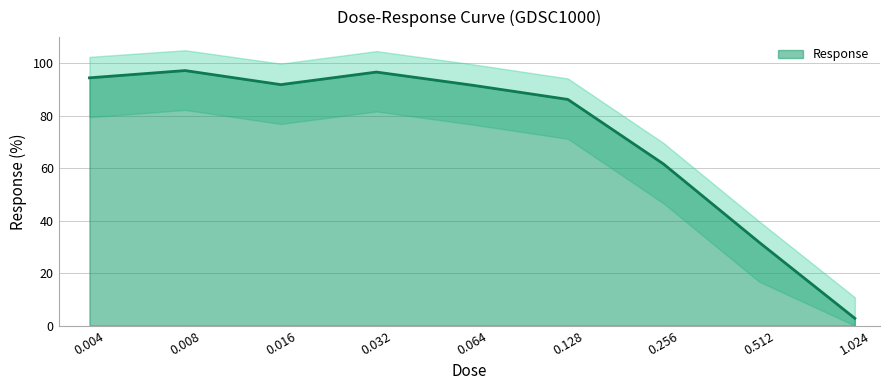

What is the difference between the second highest and second lowest values?

64.9